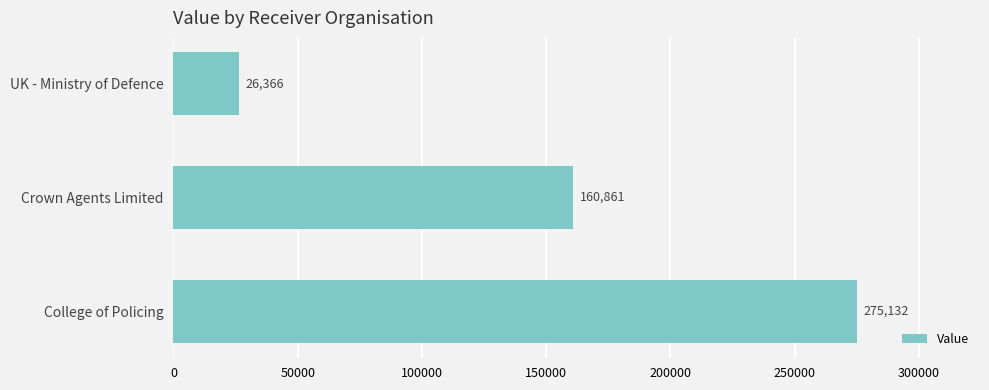

What is the difference between the maximum and minimum values?

248766